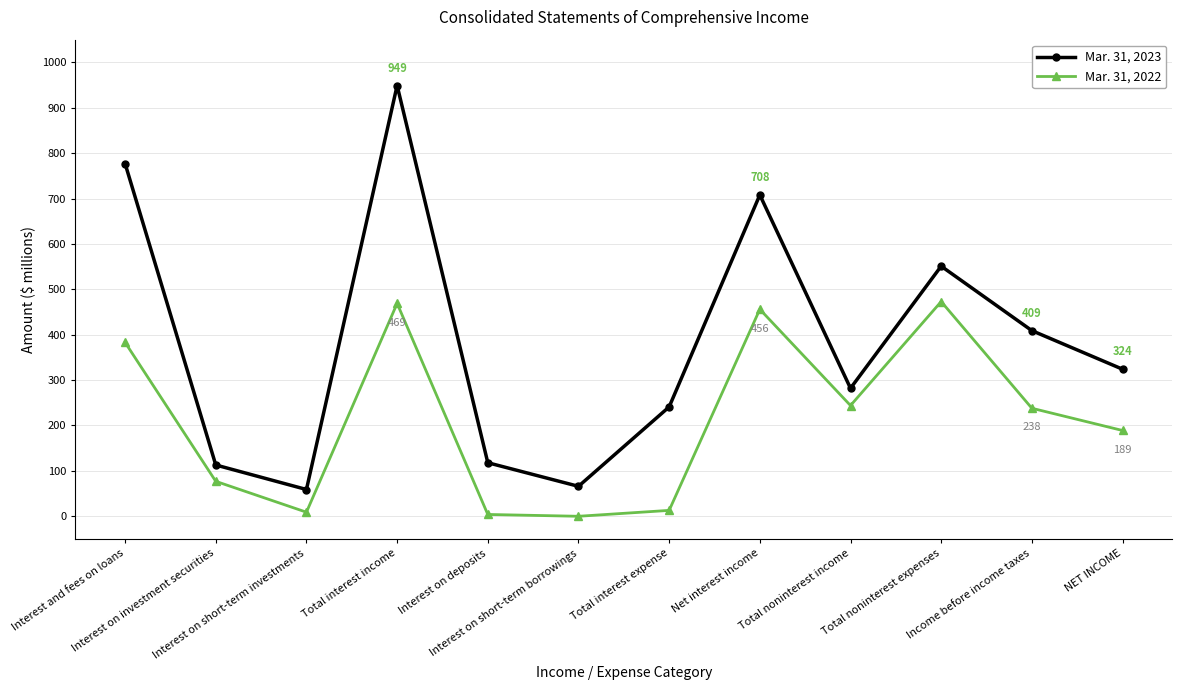

Is this an area chart (filled region under the line)?

No